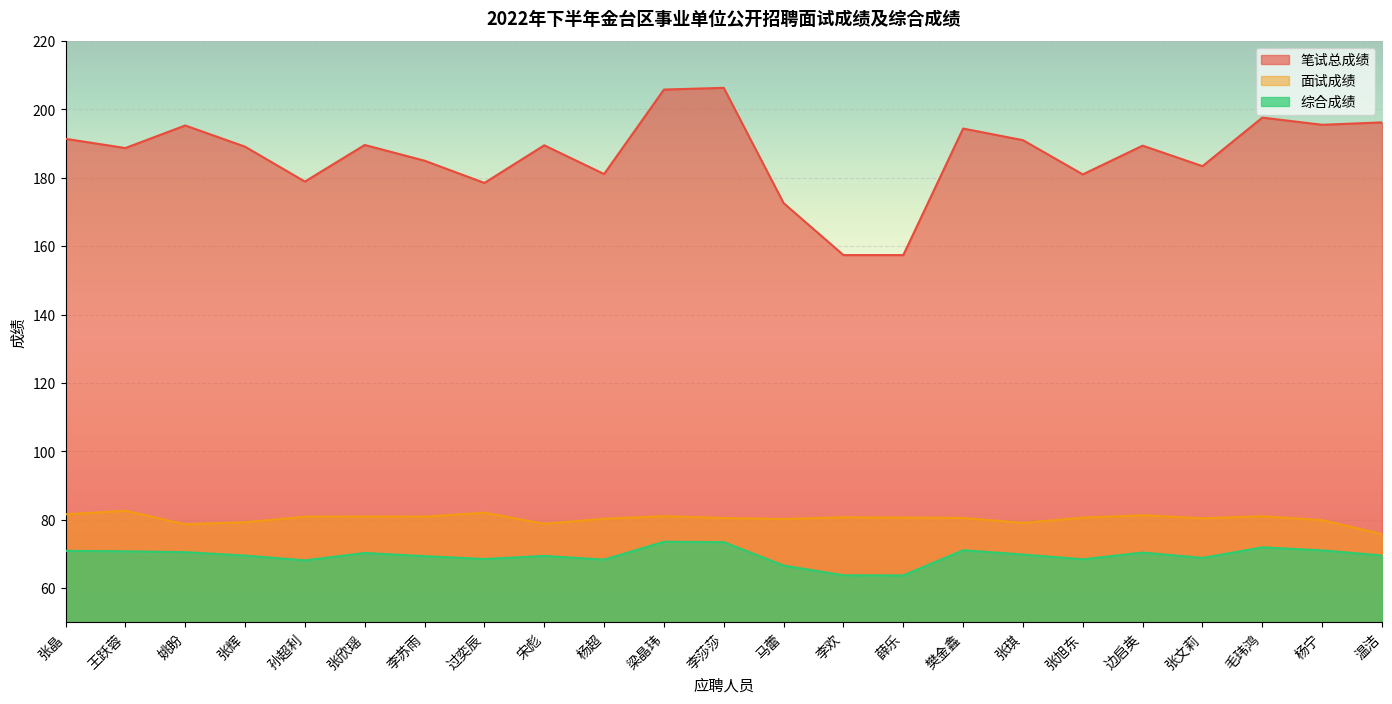

Which has a higher value, 孙超利 or 毛玮鸿?

毛玮鸿